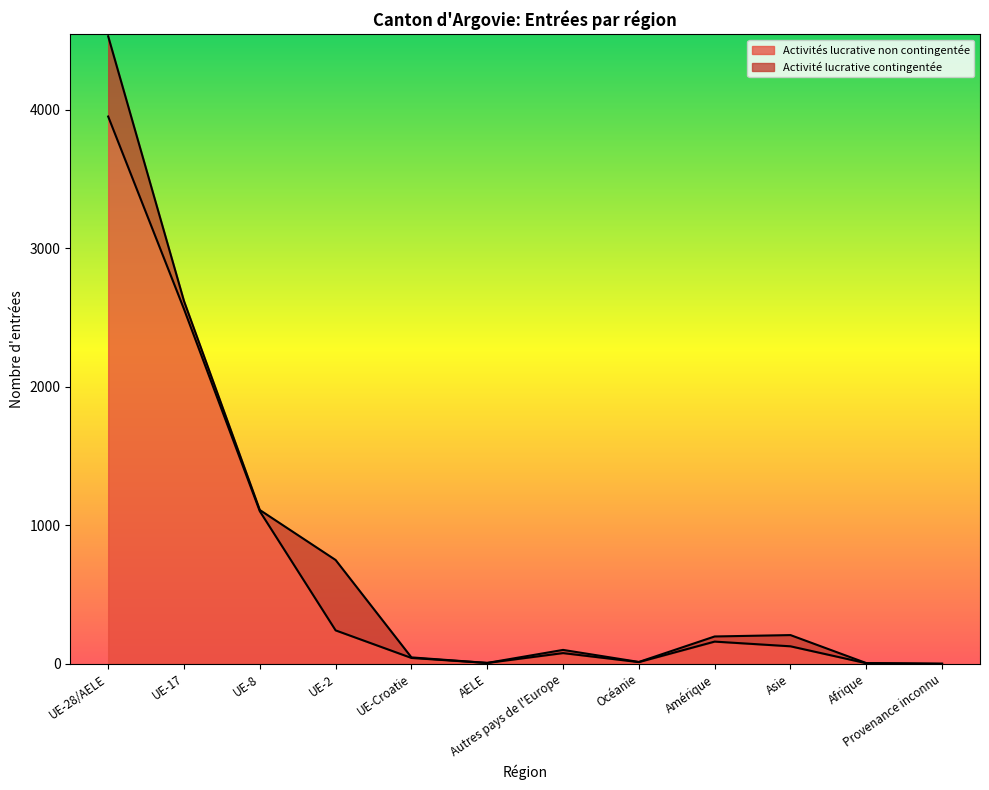

How many data points does each series have?

12